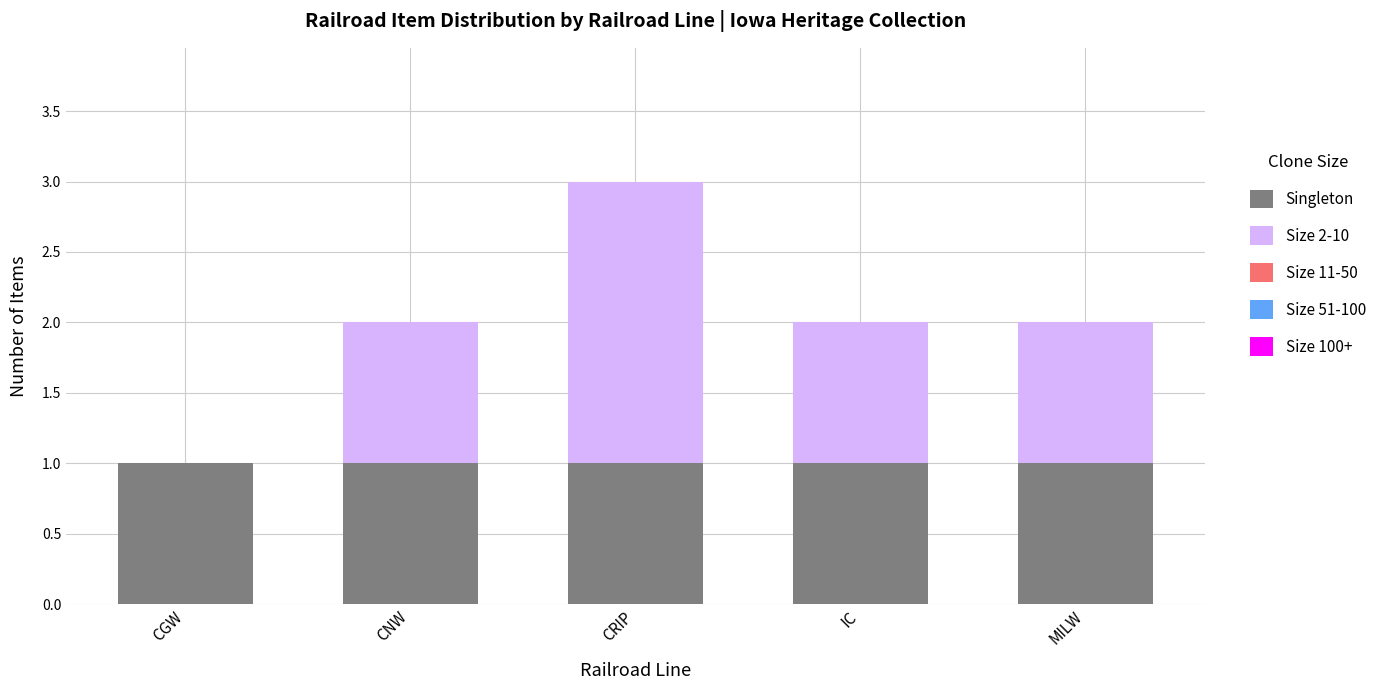

Are the bars horizontal?

No